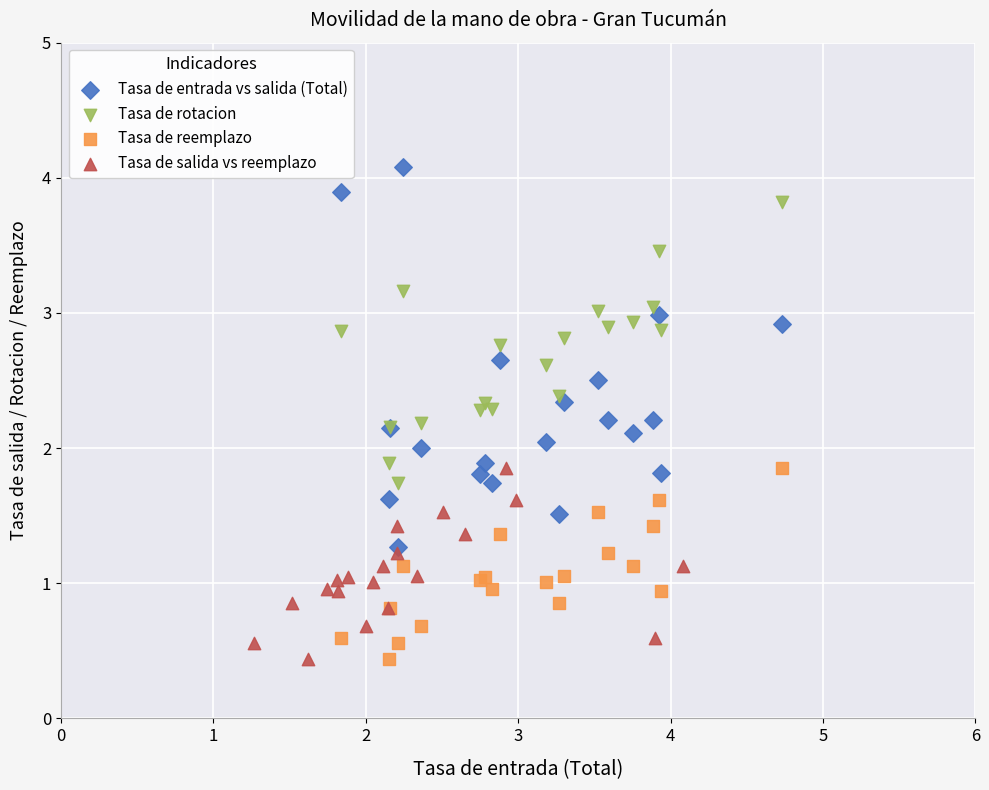

Which series contains the highest Y value?

Tasa de entrada vs salida (Total)